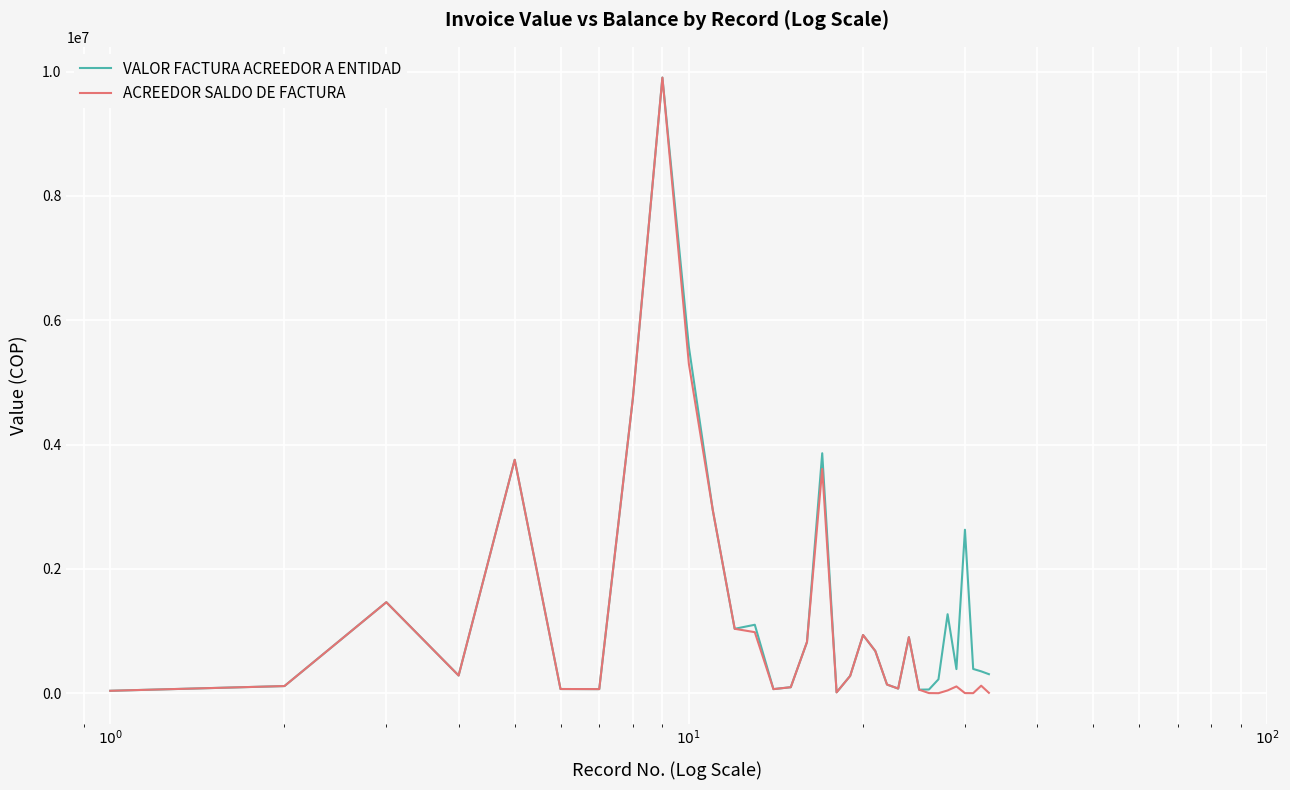

Is this an area chart (filled region under the line)?

No